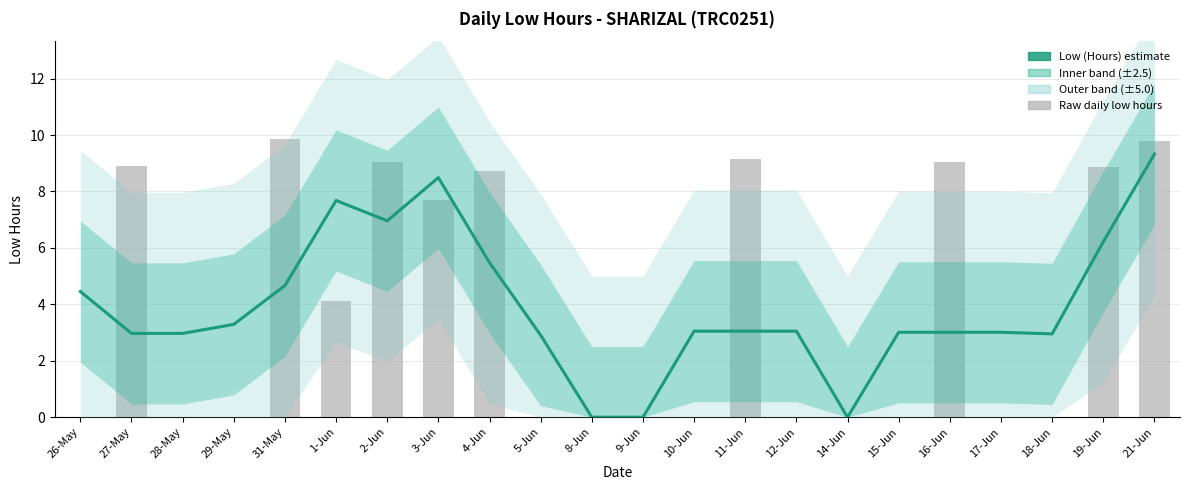

Reading right to left, extract all data points from this chart.

21-Jun=9.3	19-Jun=6.2	18-Jun=3.0	17-Jun=3.0	16-Jun=3.0	15-Jun=3.0	14-Jun=0.0	12-Jun=3.1	11-Jun=3.1	10-Jun=3.1	9-Jun=0.0	8-Jun=0.0	5-Jun=2.9	4-Jun=5.5	3-Jun=8.5	2-Jun=7.0	1-Jun=7.7	31-May=4.7	29-May=3.3	28-May=3.0	27-May=3.0	26-May=4.5